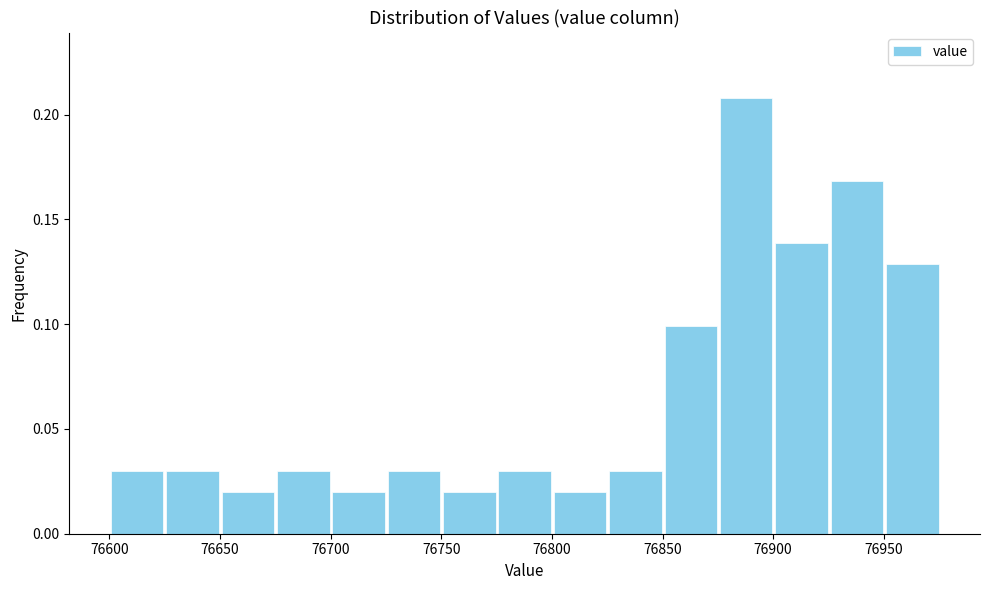

Reading left to right, transcribe this chart: for each bar, give the range it covers on the x-axis and its height. Neither the bar edges nor the heights are printed on the chart, so give them approximately, as read against the axes.

76600 to 76625: 0.03
76625 to 76650: 0.03
76650 to 76675: 0.02
76675 to 76700: 0.03
76700 to 76725: 0.02
76725 to 76750: 0.03
76750 to 76775: 0.02
76775 to 76800: 0.03
76800 to 76825: 0.02
76825 to 76850: 0.03
76850 to 76875: 0.10
76875 to 76900: 0.21
76900 to 76925: 0.14
76925 to 76950: 0.17
76950 to 76975: 0.13